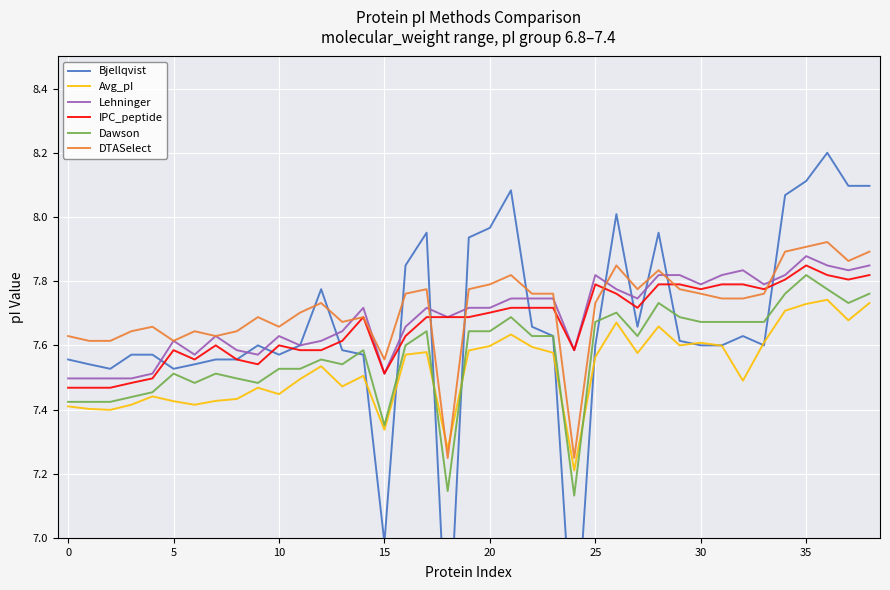

The Avg_pI series shows 11.2 at 20. True or false?

False